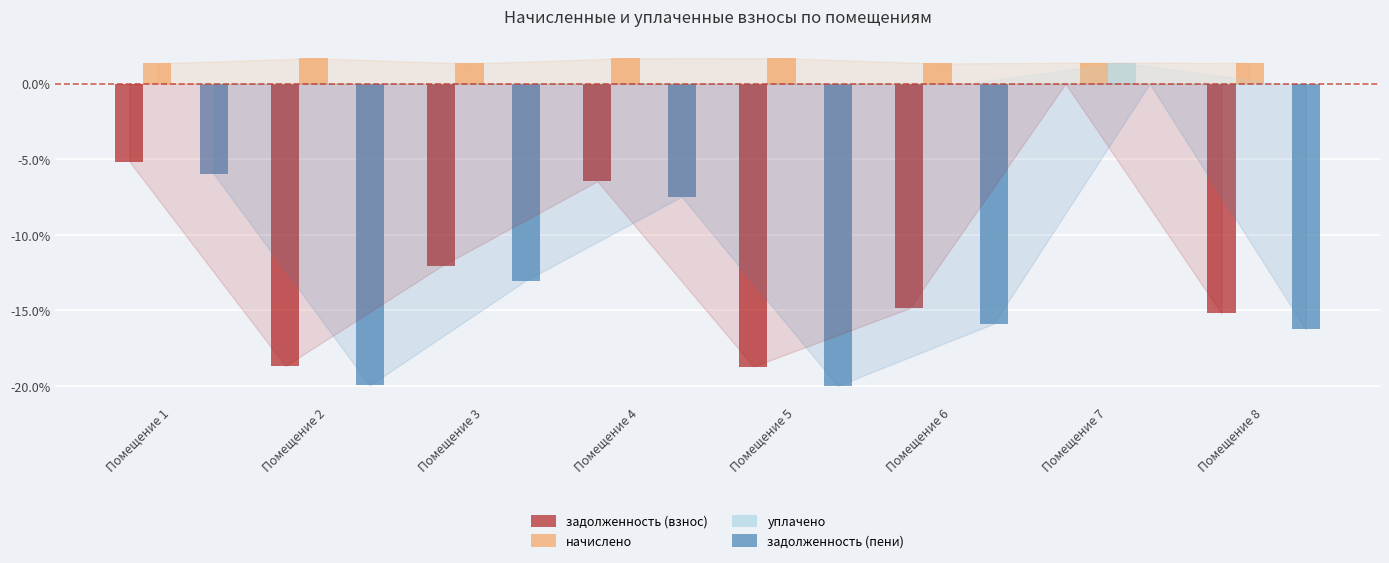

True or false: задолженность (пени) has a value of 0.0 at Помещение 7.

True